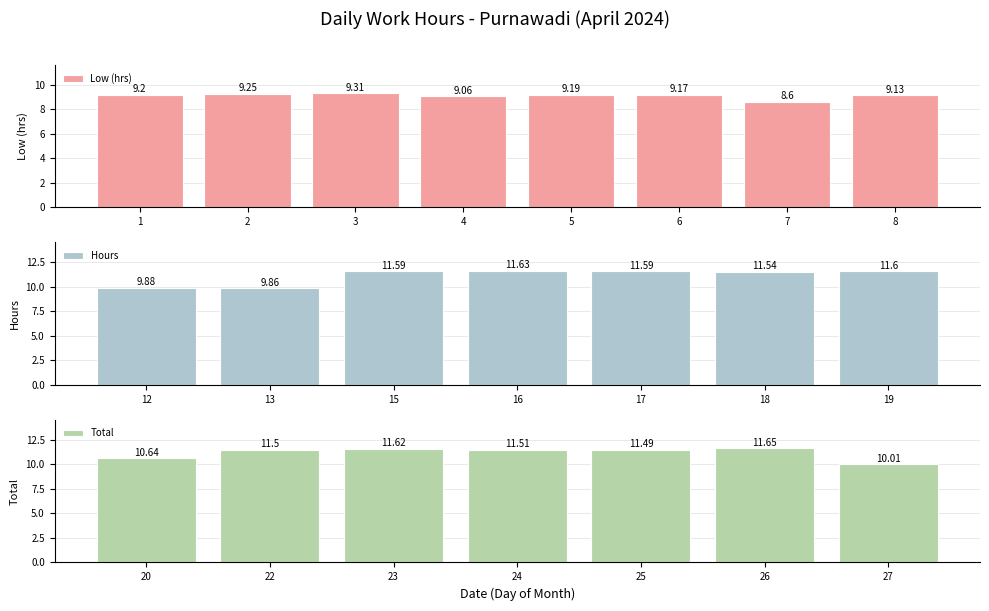

How many categories are shown in the chart?

22